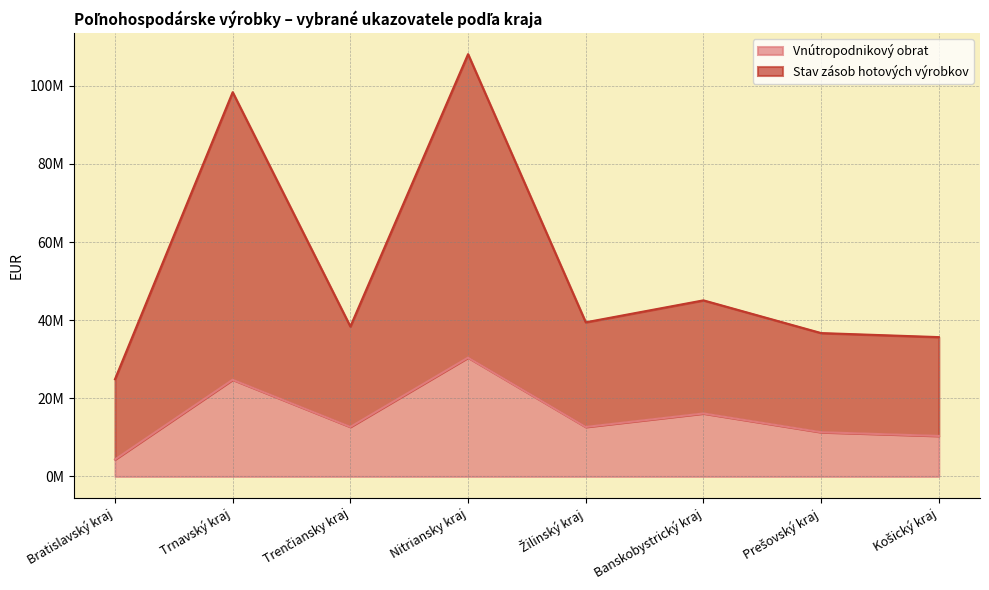

What is the greatest value displayed?

108089253